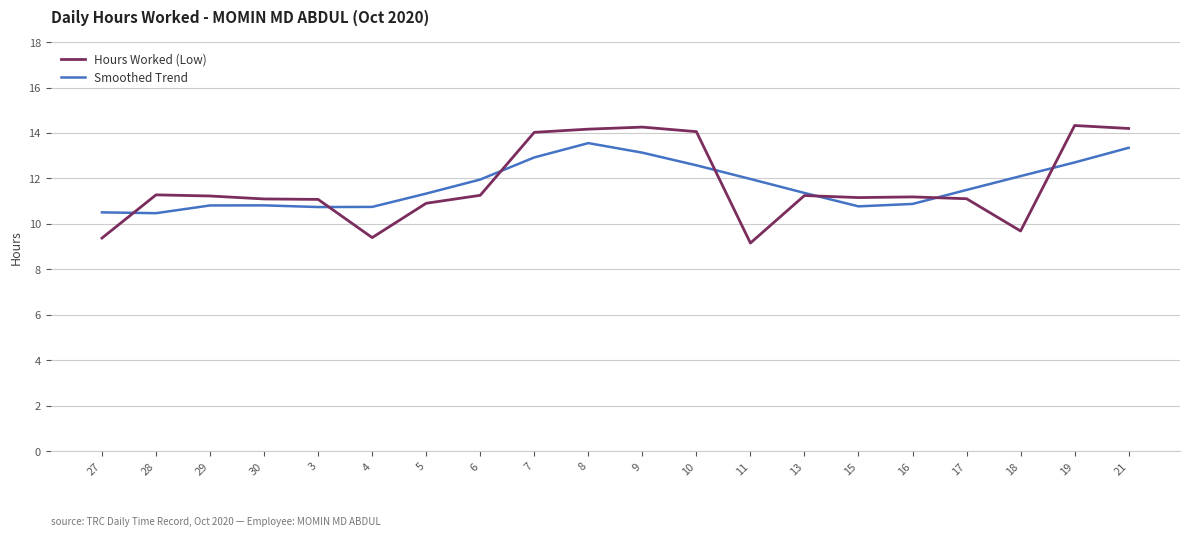

What is the total value across all series at 29?

22.0